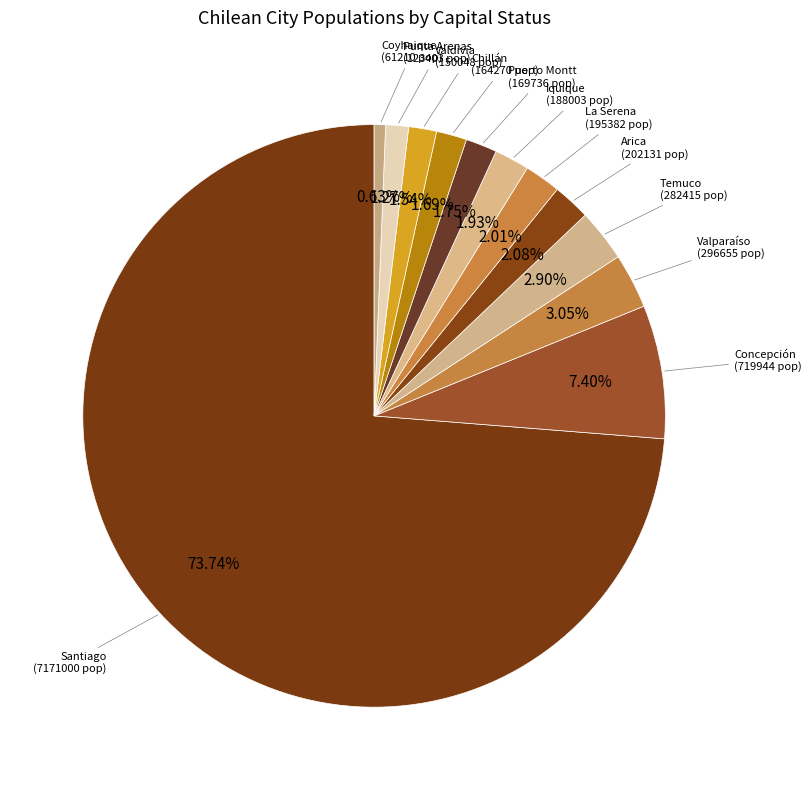

How many slices are in this pie chart?

12